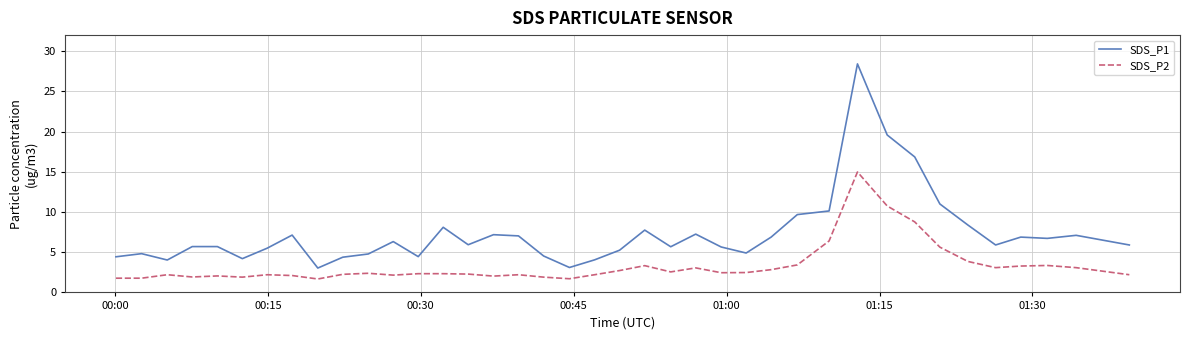

True or false: SDS_P2 and SDS_P1 intersect in this chart.

False